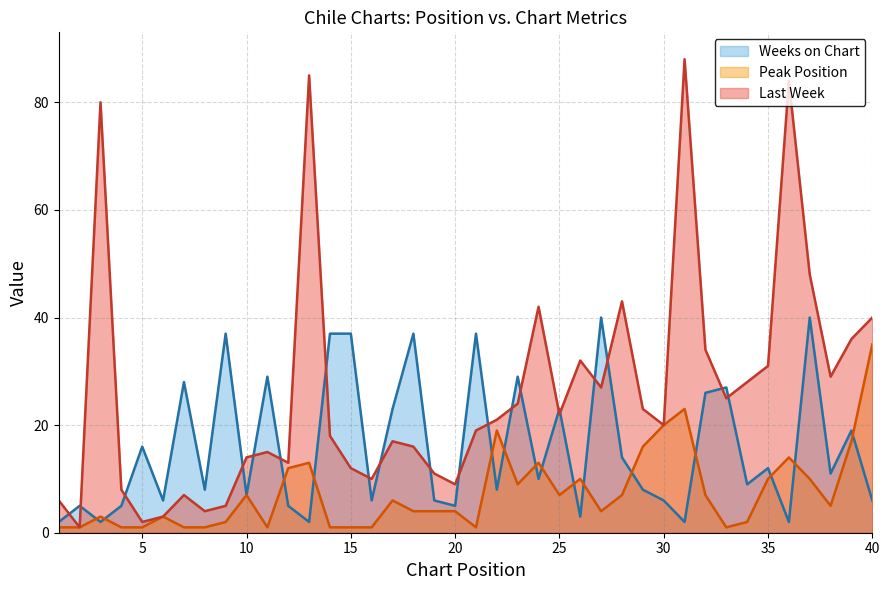

What is the sum of all Weeks on Chart values?

635